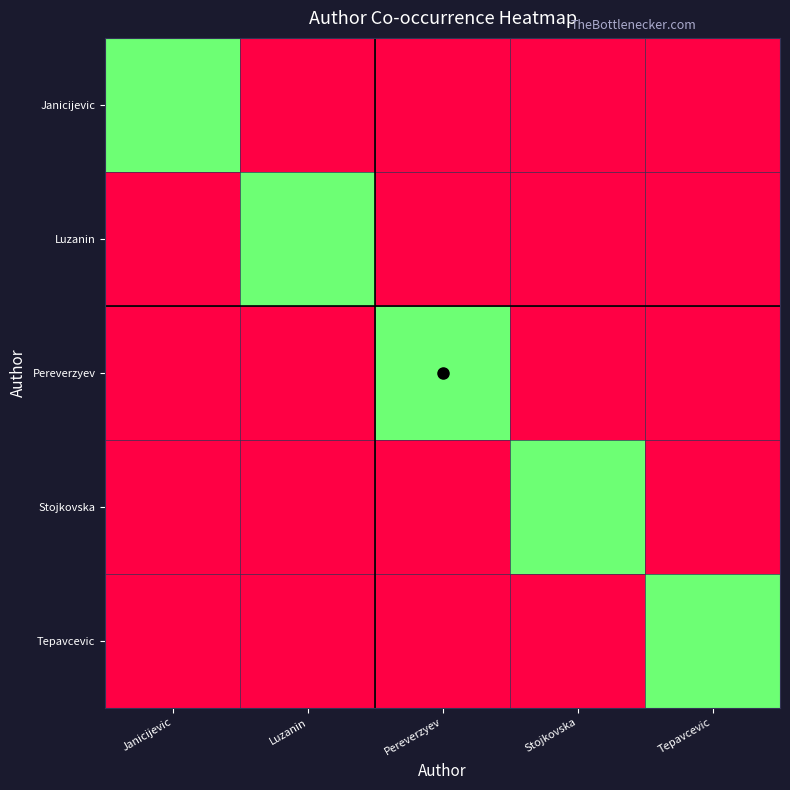

What is the total value across all series at Tepavcevic?

639